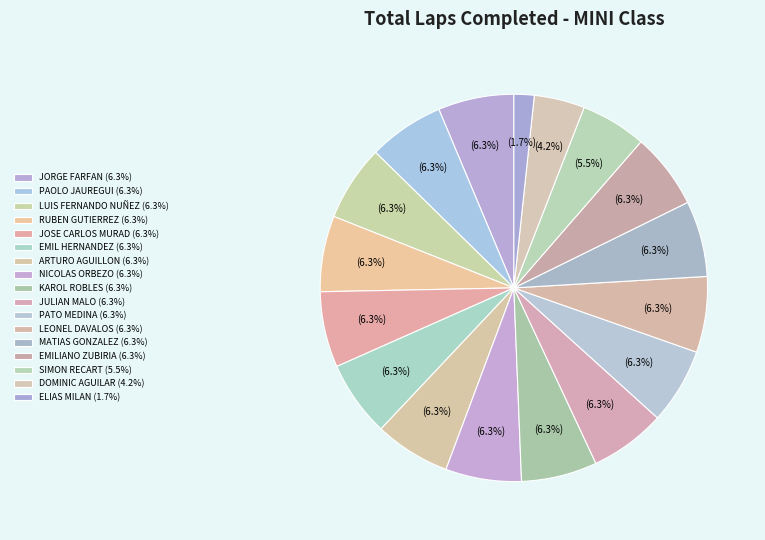

The KAROL ROBLES slice represents 14% of the pie. True or false?

False